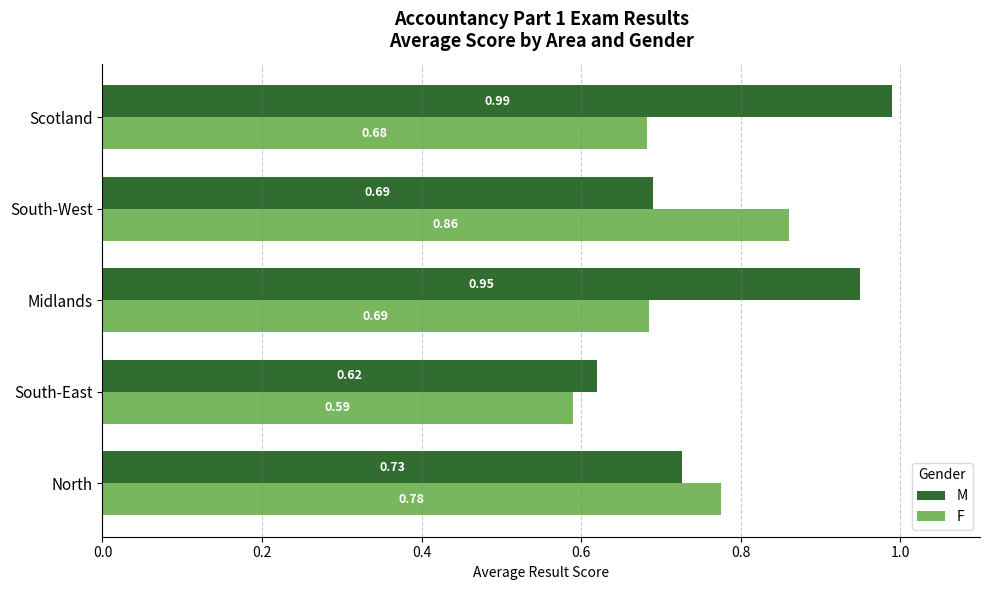

At which category is the sum across all series the highest?

Scotland